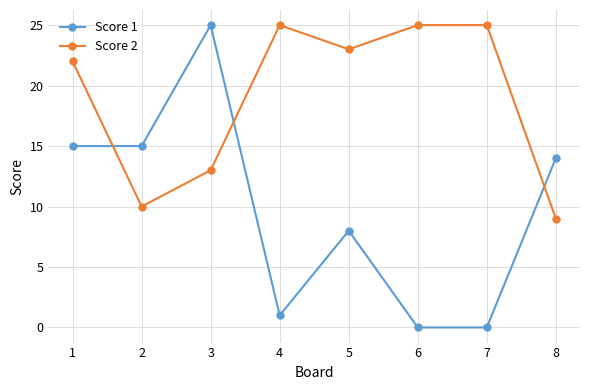

What are all the series names shown in the legend?

Score 1, Score 2